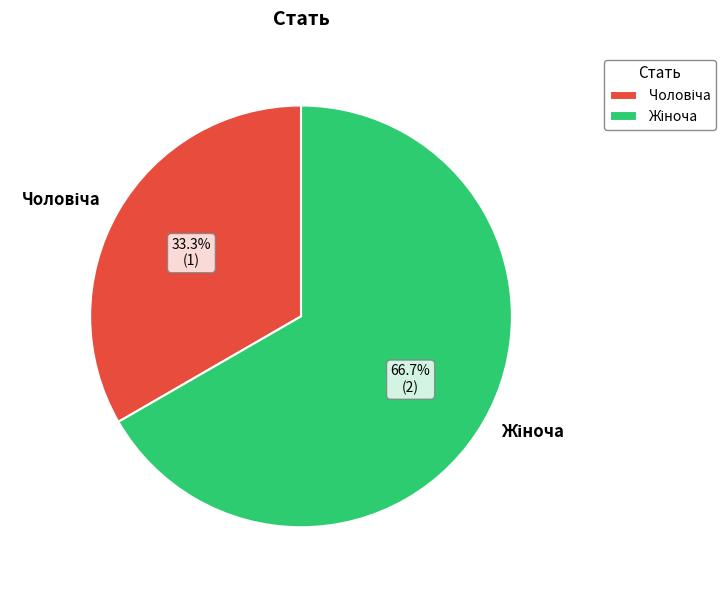

To the nearest percent, what is the difference between the largest and smallest slice percentages?

33%